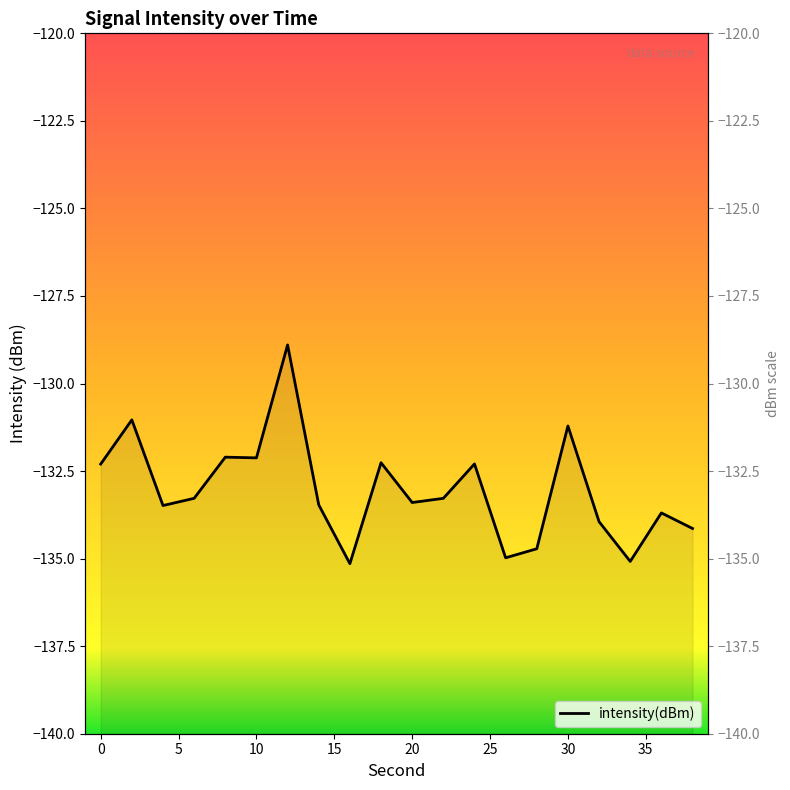

Reading left to right, transcribe all the data shown in this chart.

0=-132.3	2=-131.0	4=-133.5	6=-133.3	8=-132.1	10=-132.1	12=-128.9	14=-133.5	16=-135.1	18=-132.3	20=-133.4	22=-133.3	24=-132.3	26=-135.0	28=-134.7	30=-131.2	32=-133.9	34=-135.1	36=-133.7	38=-134.1